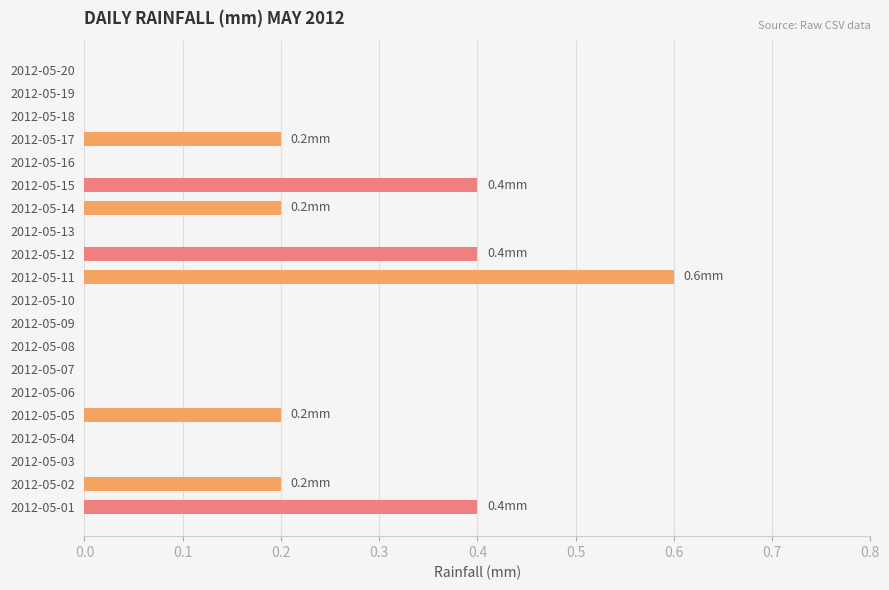

Between 2012-05-02 and 2012-05-03, which is larger?

2012-05-02